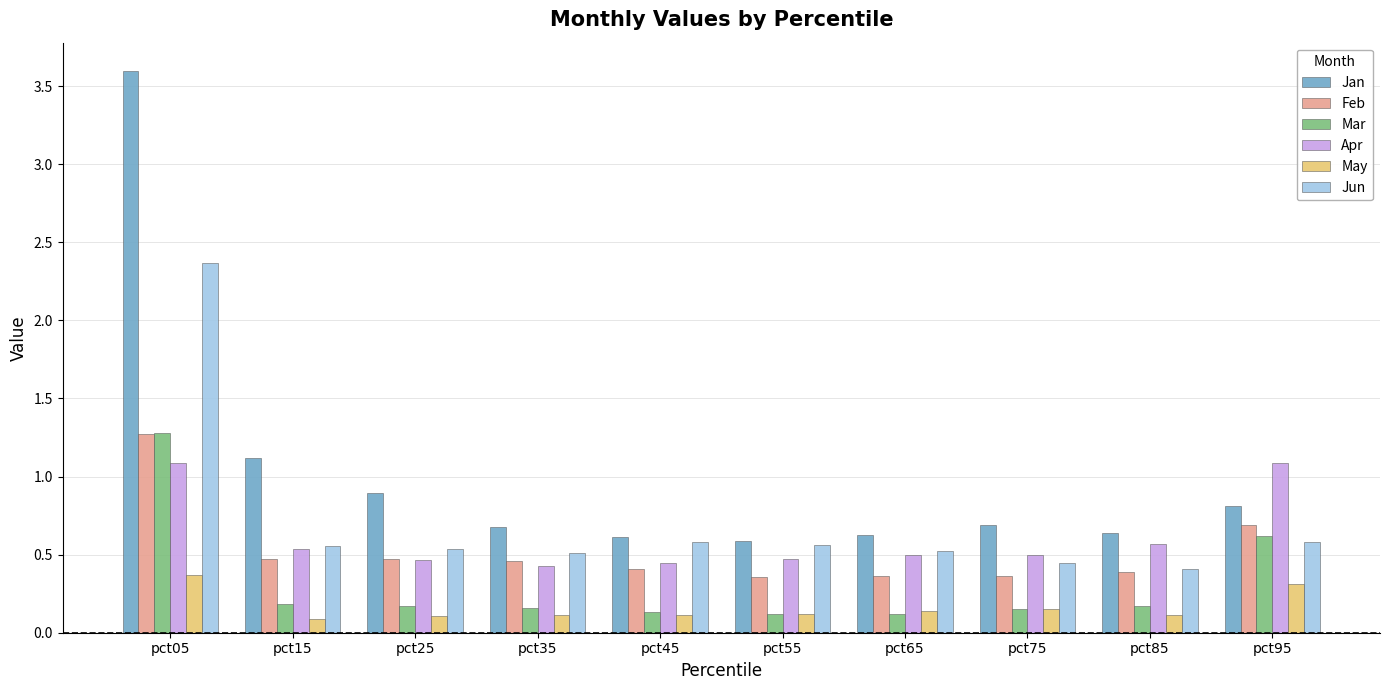

What are all the series names shown in the legend?

Jan, Feb, Mar, Apr, May, Jun